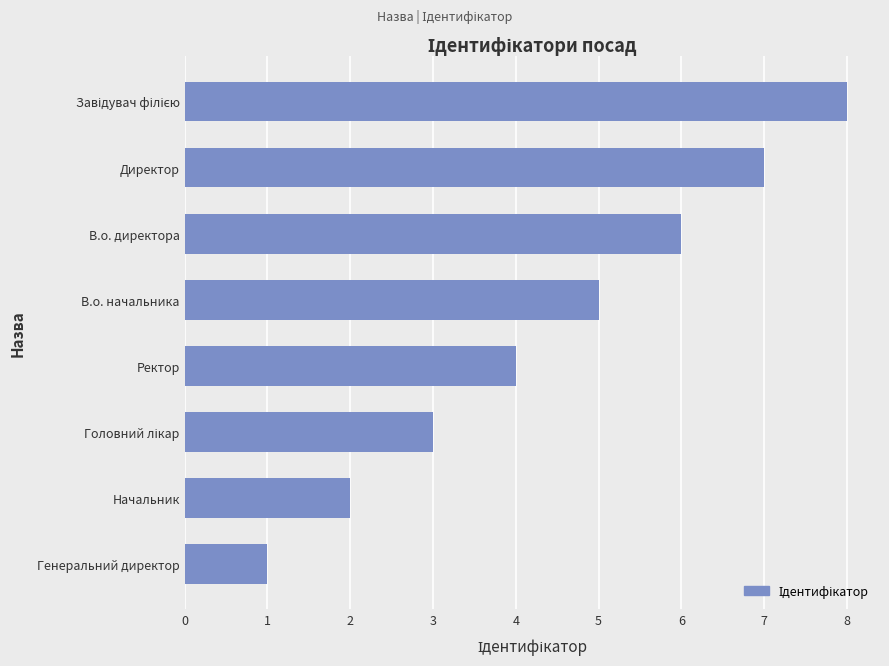

How many distinct data groups are displayed?

1